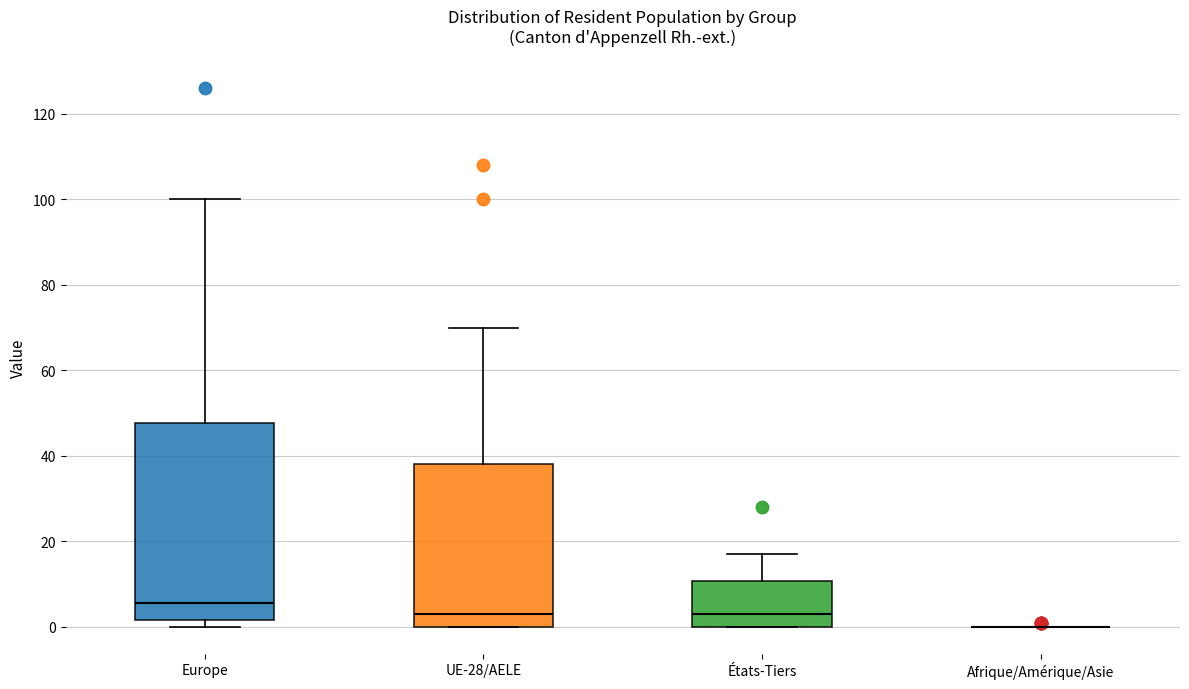

Reading left to right, read every box against the y-axis: the position of its median line, the range the box covers, and the ends of its whiskers. The values are not printed on the chart, so give them approximately, as read against the axis.

Europe: median 6, box 2 to 48, whiskers 0 to 100
UE-28/AELE: median 4, box 0 to 38, whiskers 0 to 70
États-Tiers: median 4, box 0 to 10, whiskers 0 to 18
Afrique/Amérique/Asie: box collapsed to a line at 0, whiskers 0 to 0